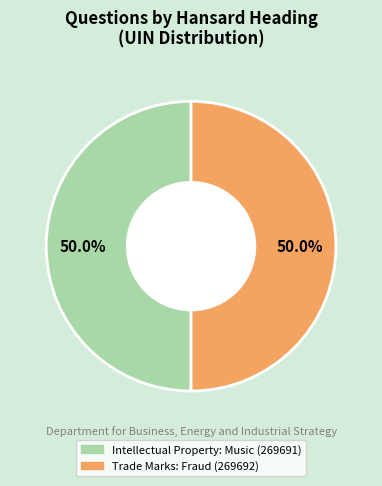

Is it true that Trade Marks: Fraud (269692) is 50% of the pie?

True